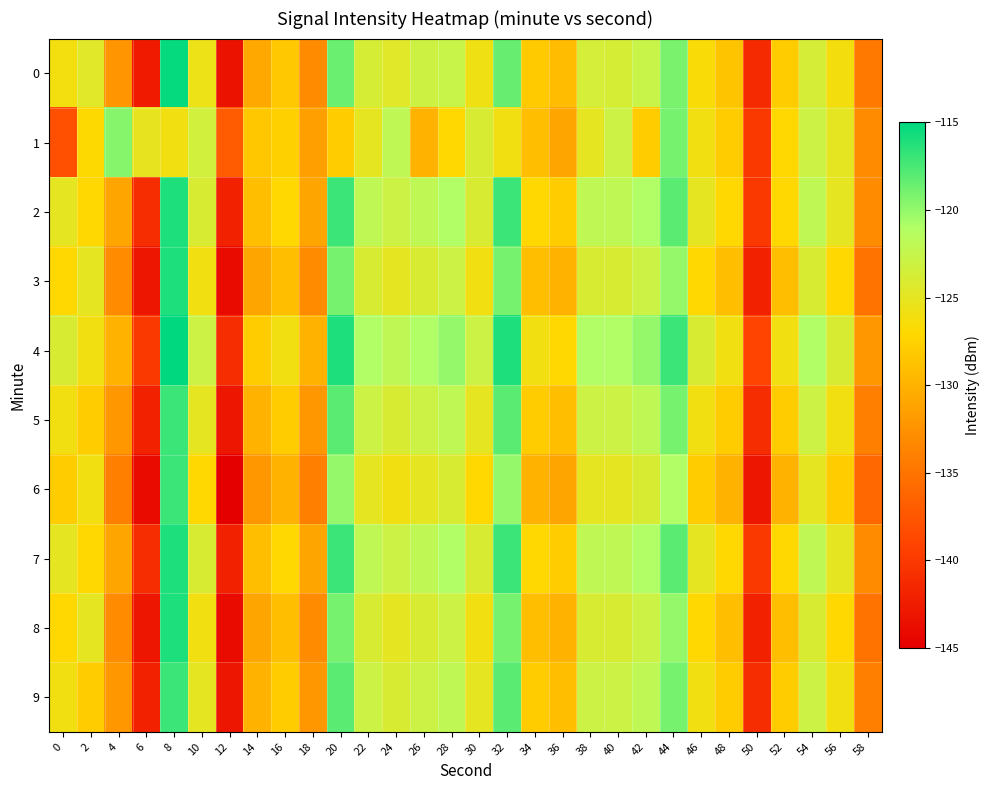

What is the smallest value displayed?

-145.0